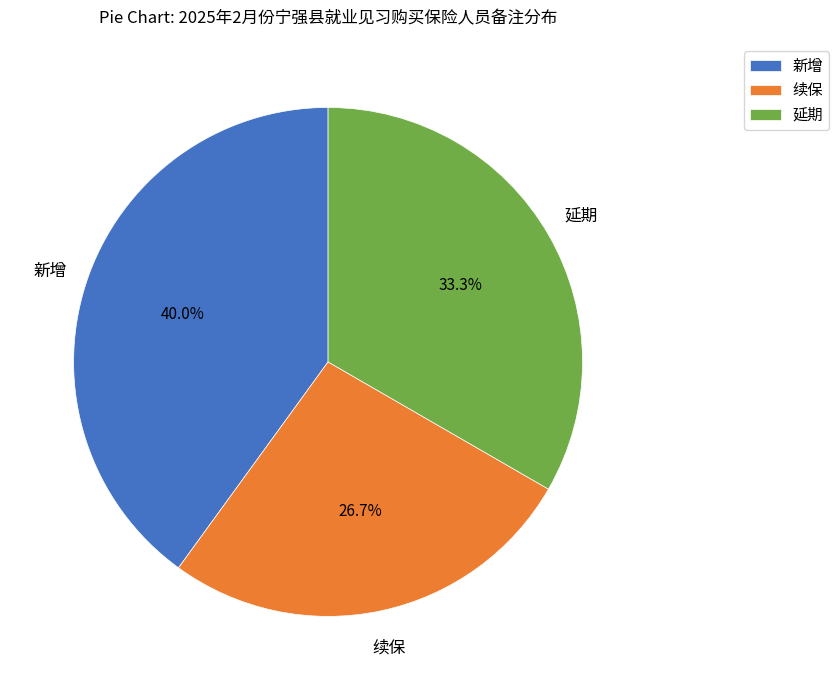

Is 续保 the majority of the pie?

No